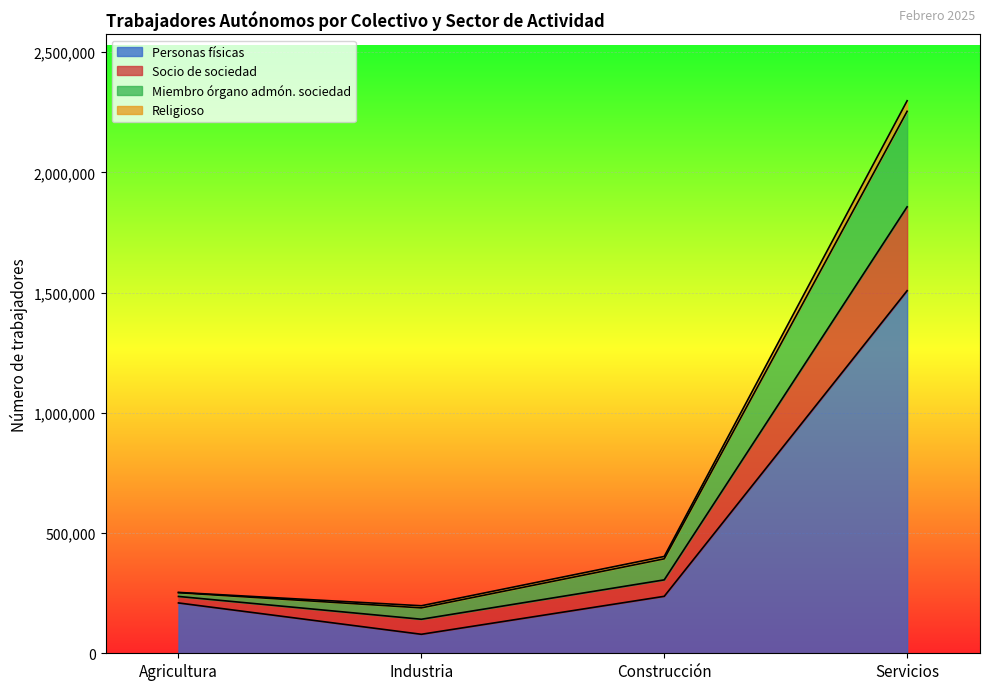

Does the chart display data point markers on the line(s)?

No